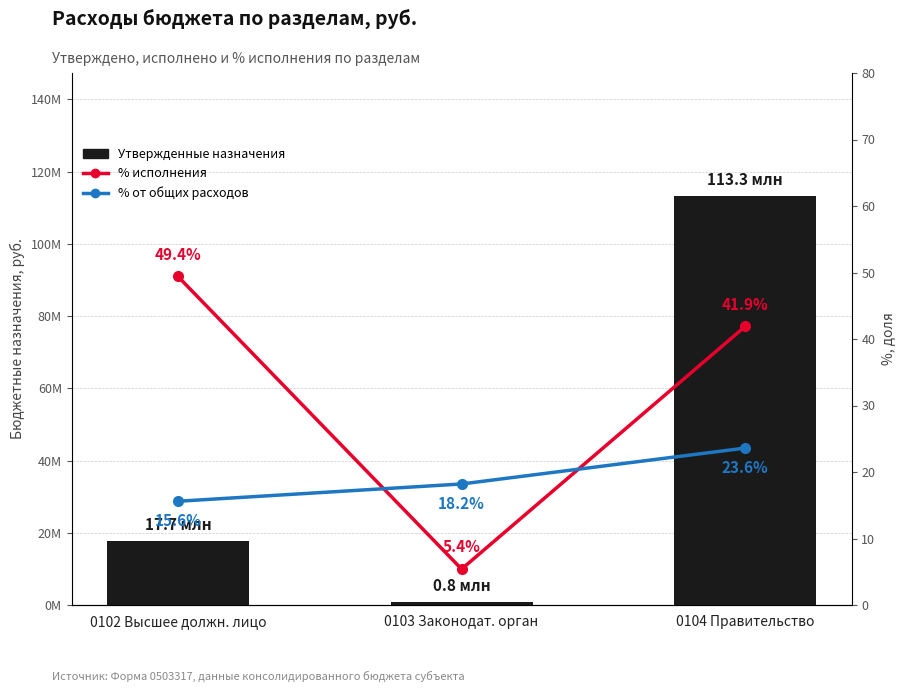

What is the label of the 1st bar from the right?

0104 Правительство